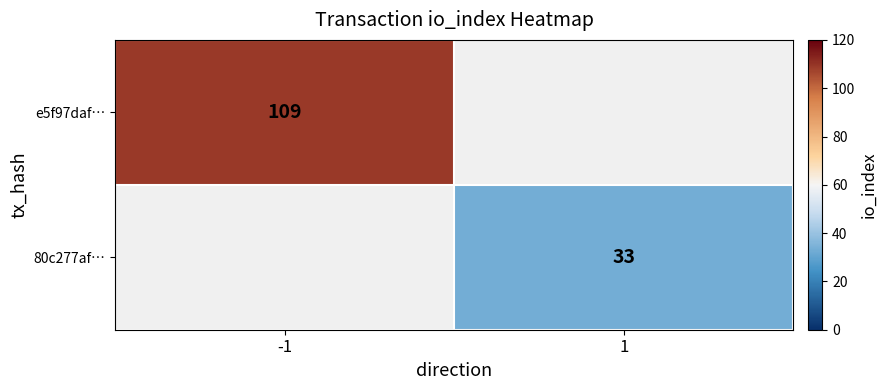

Is it true that e5f97daf… equals 109 at -1?

True